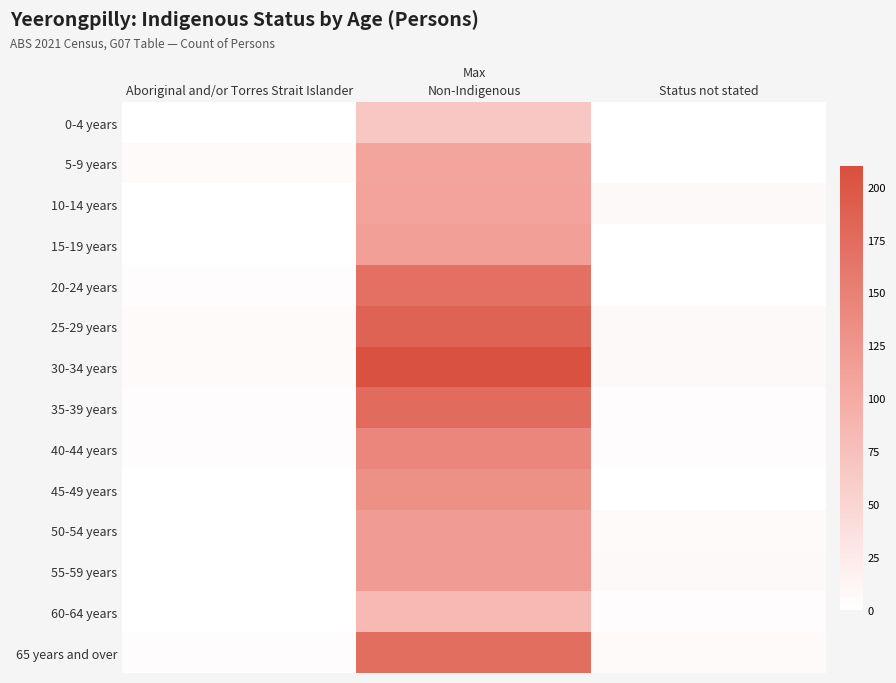

Reading left to right, extract all data points from this chart.

0-4 years: Aboriginal and/or Torres Strait Islander=0	Non-Indigenous=66	Status not stated=0
5-9 years: Aboriginal and/or Torres Strait Islander=5	Non-Indigenous=108	Status not stated=0
10-14 years: Aboriginal and/or Torres Strait Islander=0	Non-Indigenous=109	Status not stated=7
15-19 years: Aboriginal and/or Torres Strait Islander=0	Non-Indigenous=114	Status not stated=0
20-24 years: Aboriginal and/or Torres Strait Islander=4	Non-Indigenous=170	Status not stated=0
25-29 years: Aboriginal and/or Torres Strait Islander=6	Non-Indigenous=185	Status not stated=7
30-34 years: Aboriginal and/or Torres Strait Islander=5	Non-Indigenous=207	Status not stated=7
35-39 years: Aboriginal and/or Torres Strait Islander=3	Non-Indigenous=175	Status not stated=3
40-44 years: Aboriginal and/or Torres Strait Islander=4	Non-Indigenous=143	Status not stated=3
45-49 years: Aboriginal and/or Torres Strait Islander=0	Non-Indigenous=132	Status not stated=0
50-54 years: Aboriginal and/or Torres Strait Islander=0	Non-Indigenous=117	Status not stated=5
55-59 years: Aboriginal and/or Torres Strait Islander=0	Non-Indigenous=117	Status not stated=7
60-64 years: Aboriginal and/or Torres Strait Islander=0	Non-Indigenous=83	Status not stated=4
65 years and over: Aboriginal and/or Torres Strait Islander=4	Non-Indigenous=173	Status not stated=5